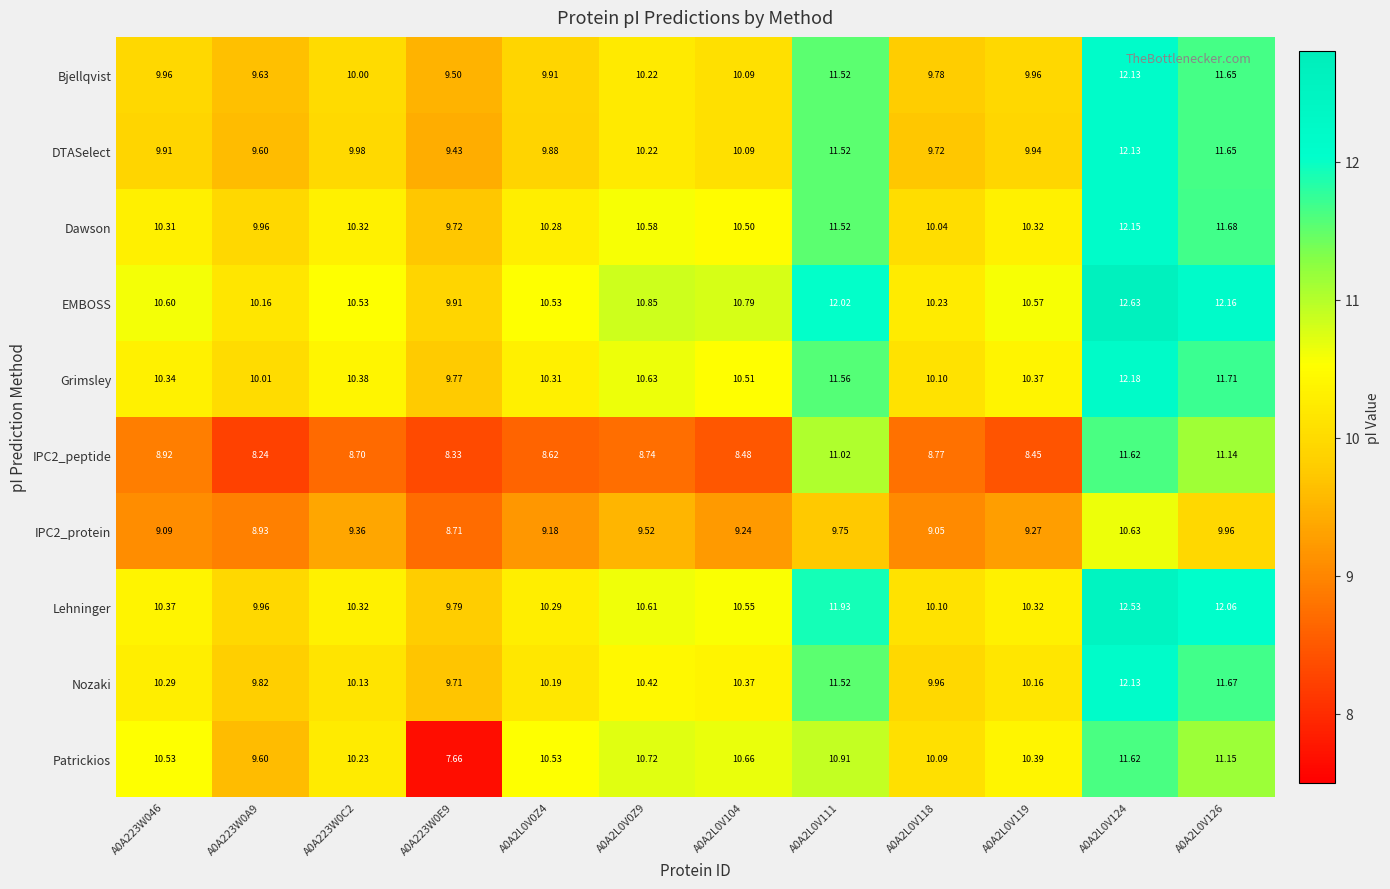

How many categories are shown in the chart?

12